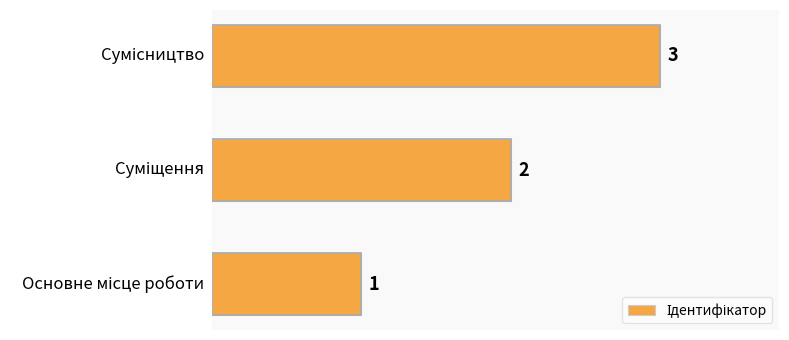

How many values are below 2?

1